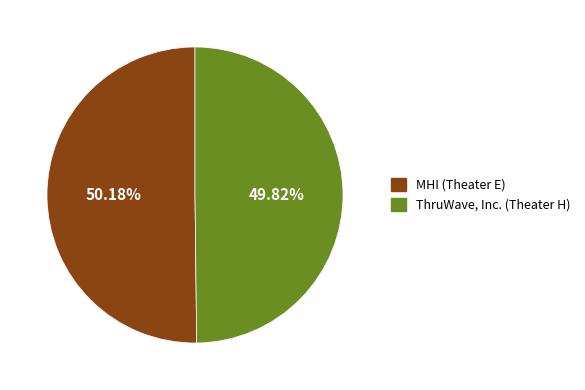

To the nearest percent, what portion does MHI (Theater E) represent?

50%